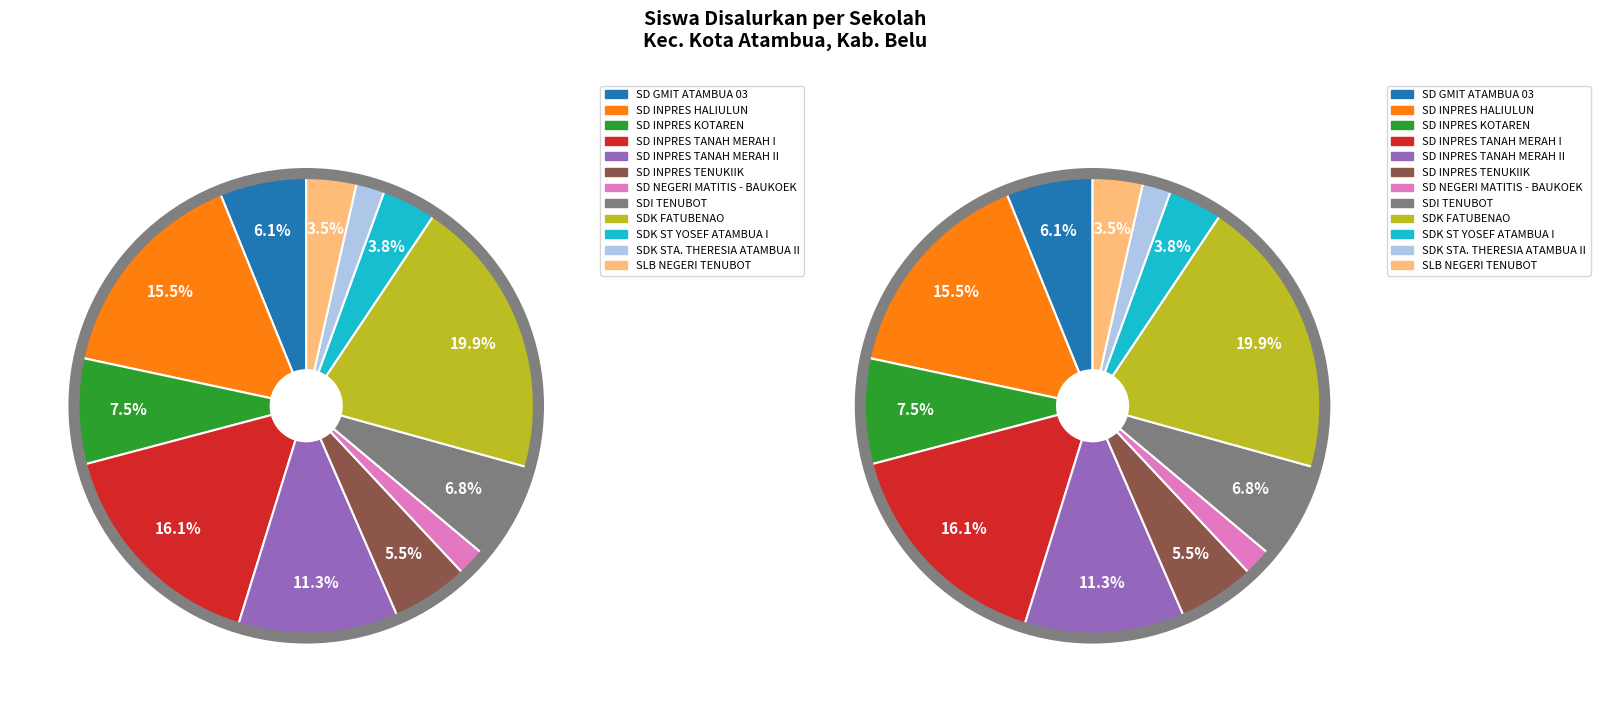

Which slice is the largest?

SDK FATUBENAO